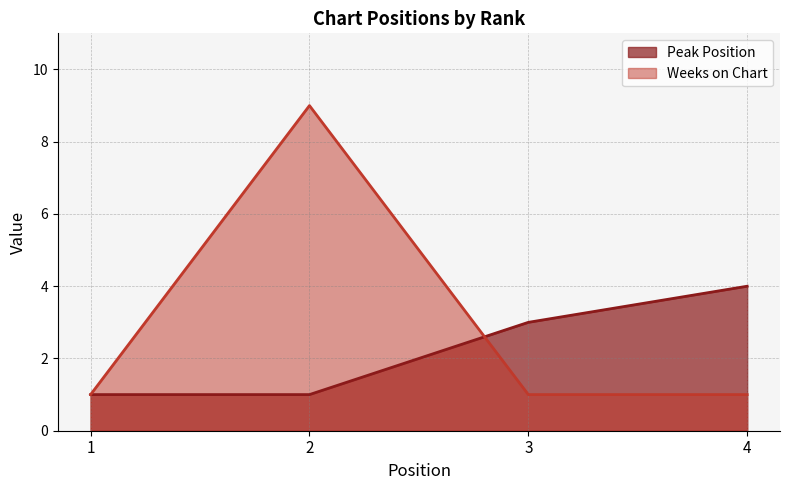

Count the Weeks on Chart values in the range 1 to 9.

4